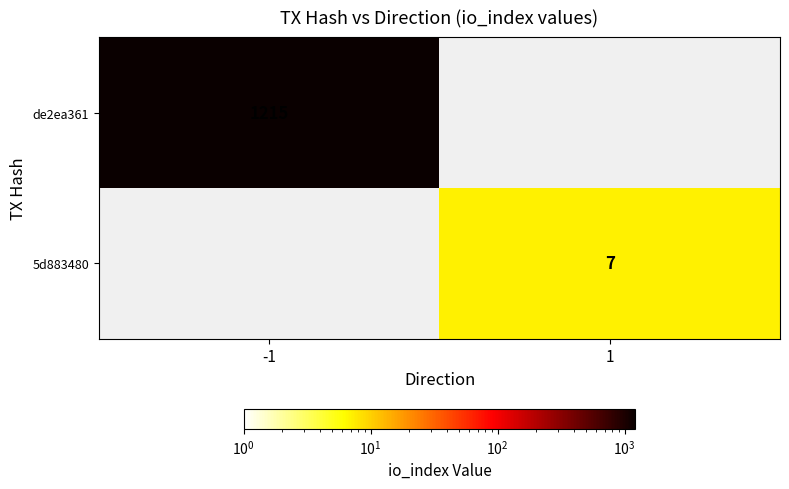

The value of 5d883480 at 1 is 11. True or false?

False